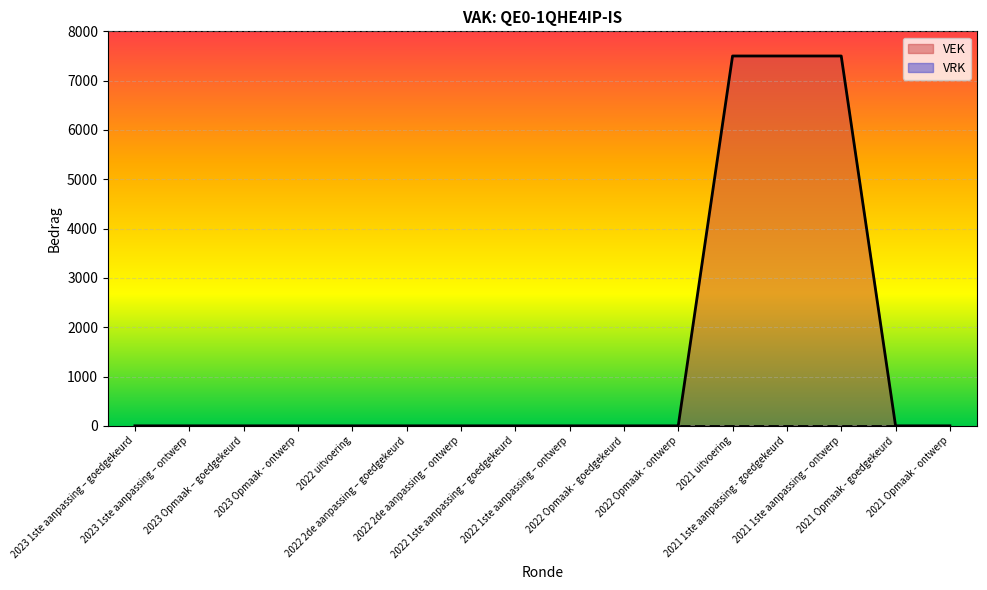

True or false: the data shows 10578 at 2021 1ste aanpassing – ontwerp.

False